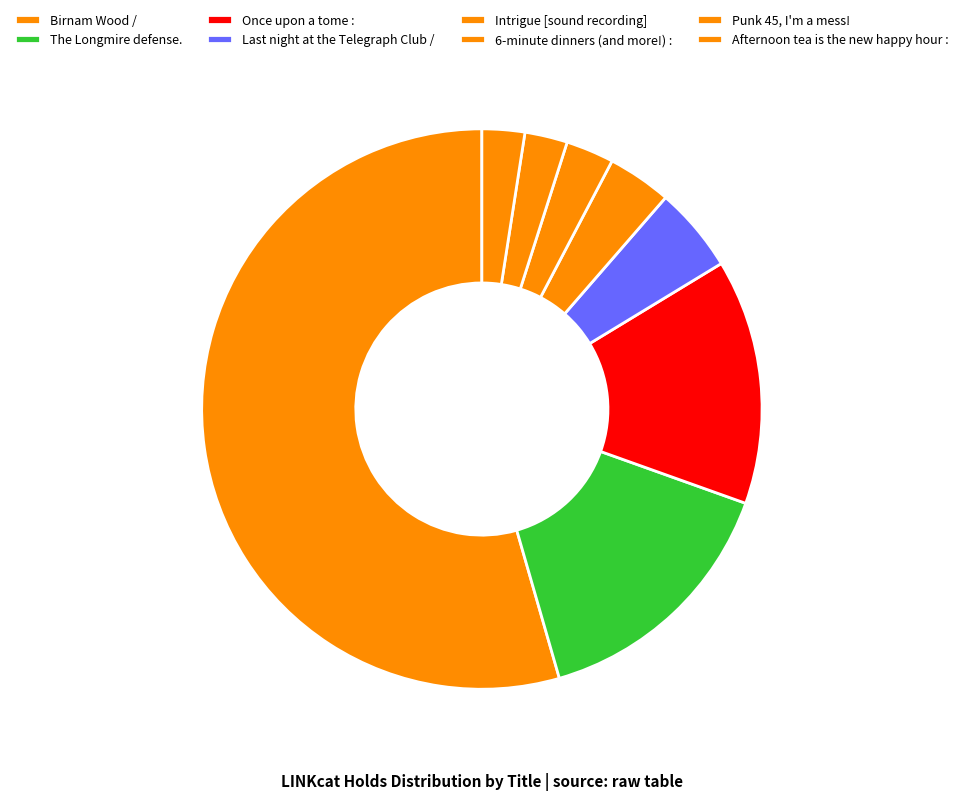

Count the number of slices in the pie.

8